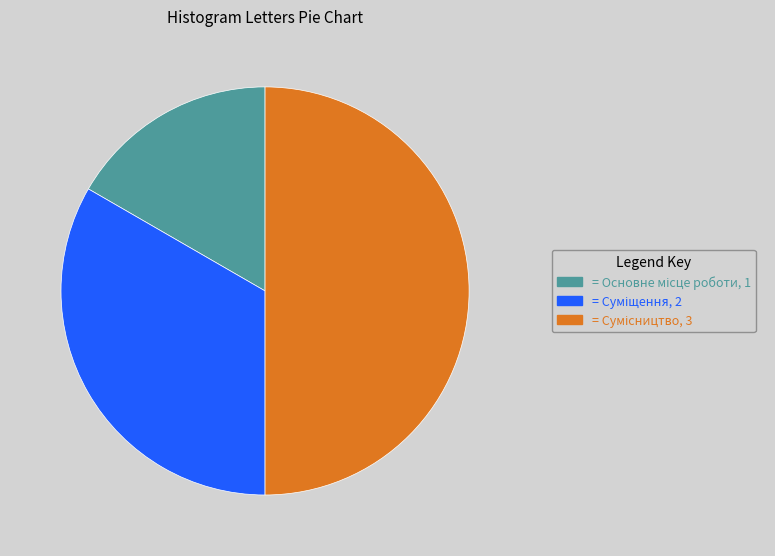

To the nearest percent, what is the average slice percentage?

33%